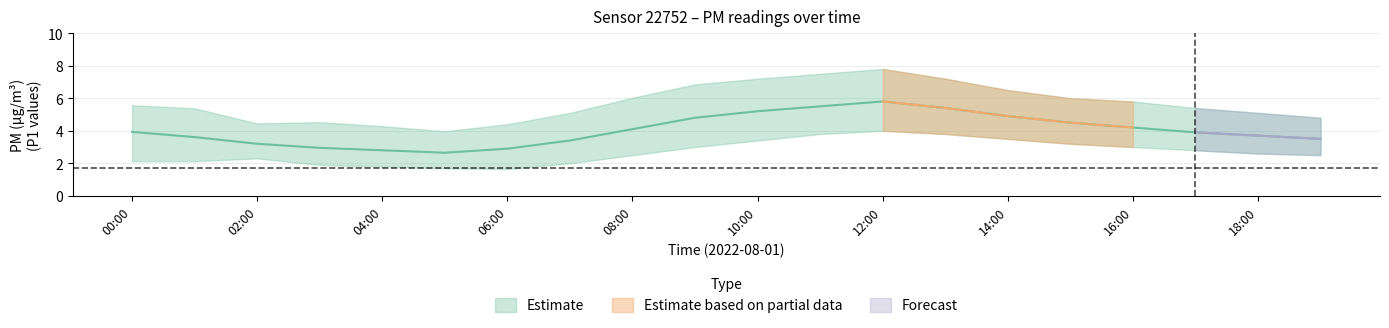

The P2_mean series shows 2.1 at 03:00. True or false?

False